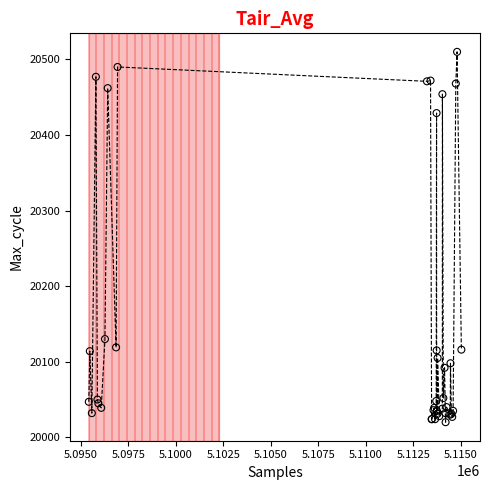

What Y value in the scatter plot is closest to 20265?

20130